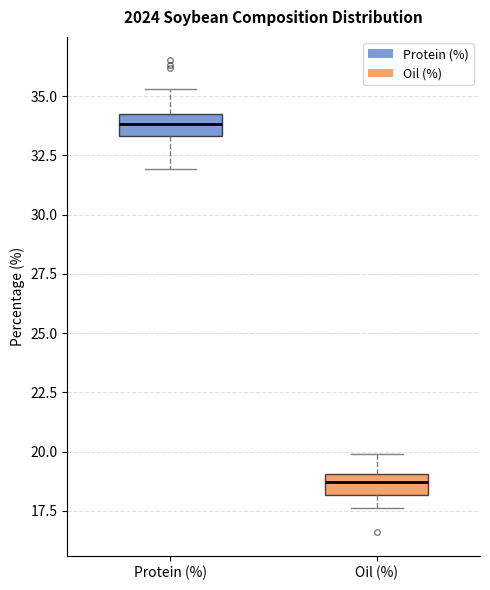

Which box has the highest median line?

Protein (%)